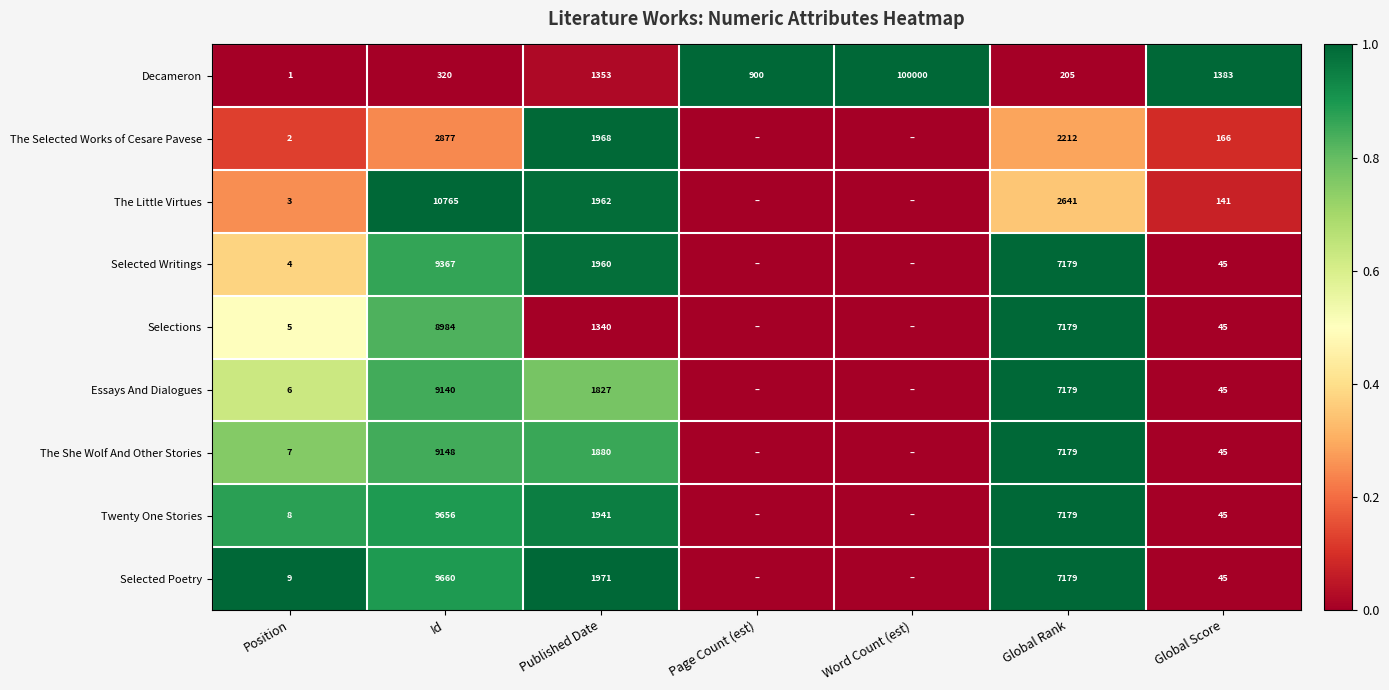

What is the sum of the The Selected Works of Cesare Pavese values at Global Rank and Id?

5089